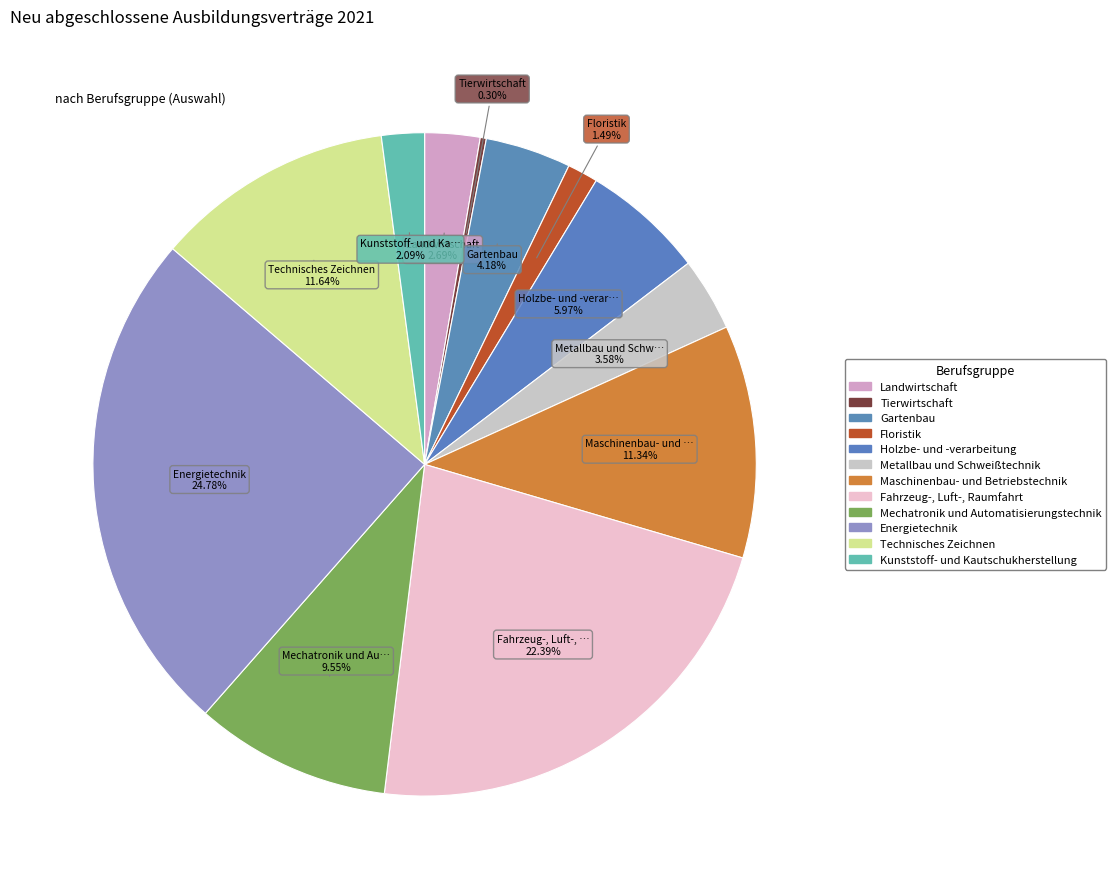

Count the number of slices in the pie.

12